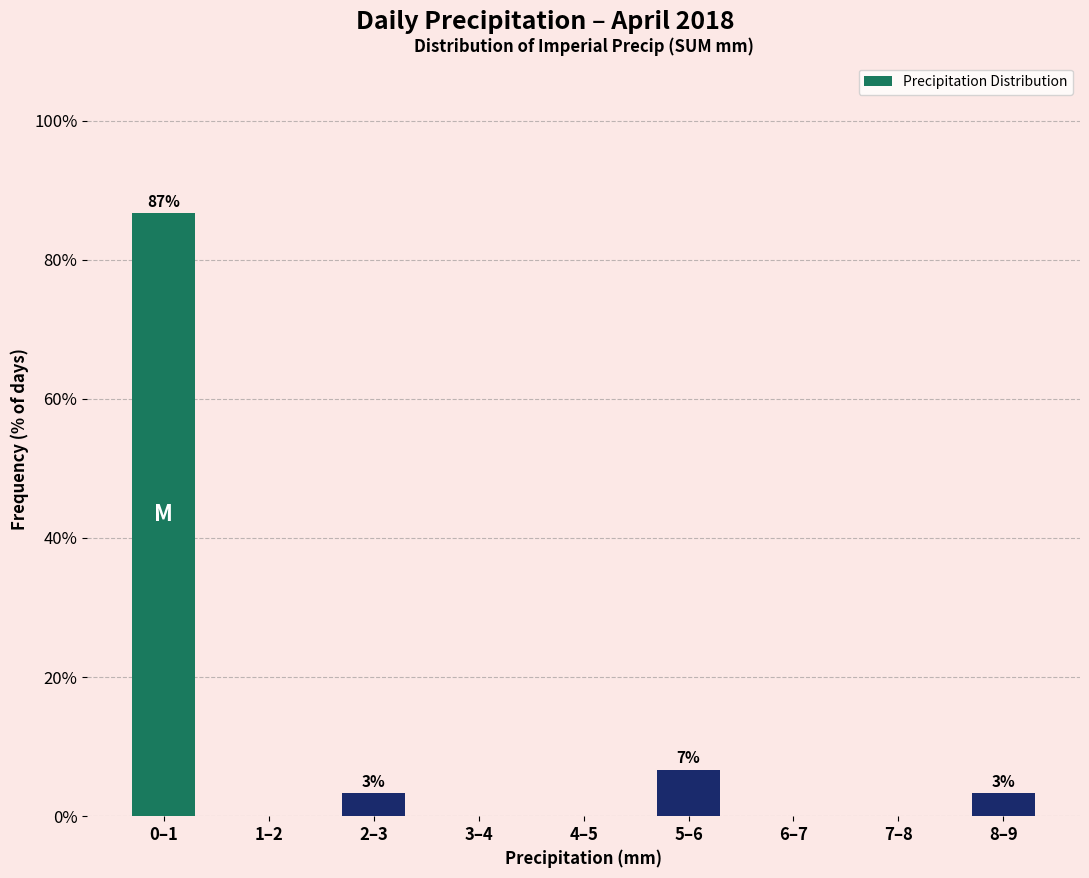

Reading right to left, extract all data points from this chart.

8–9=3.3	7–8=0.0	6–7=0.0	5–6=6.7	4–5=0.0	3–4=0.0	2–3=3.3	1–2=0.0	0–1=86.7